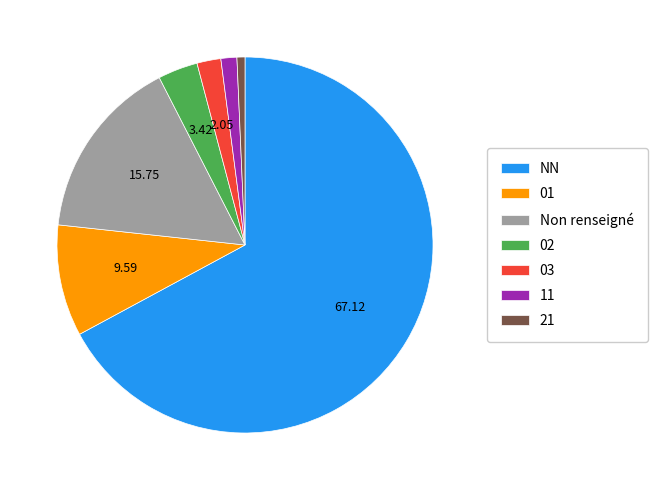

Is there a majority slice in this chart?

Yes